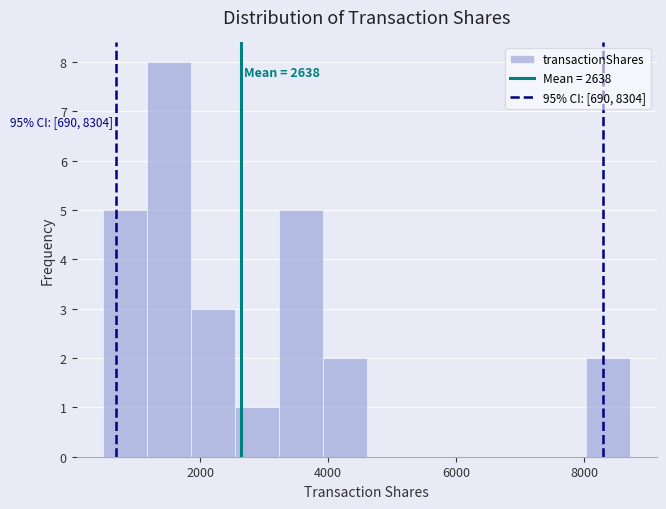

Around what value on the x-axis is the tallest bar? Give the approximate position of its centre, as read against the axis.

1600